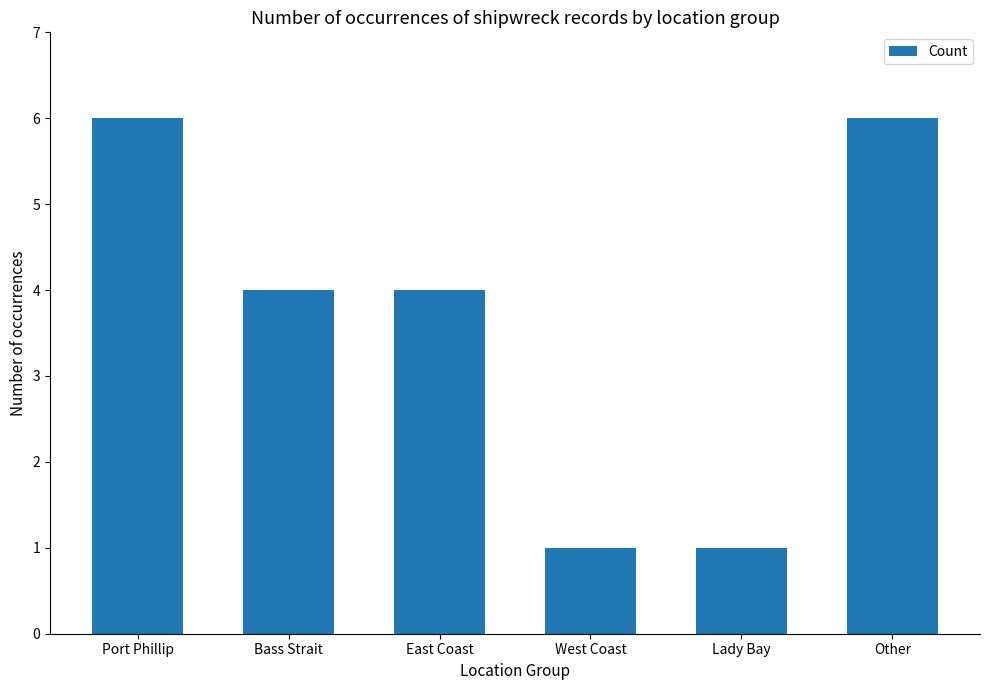

Reading left to right, extract all data points from this chart.

Port Phillip=6	Bass Strait=4	East Coast=4	West Coast=1	Lady Bay=1	Other=6